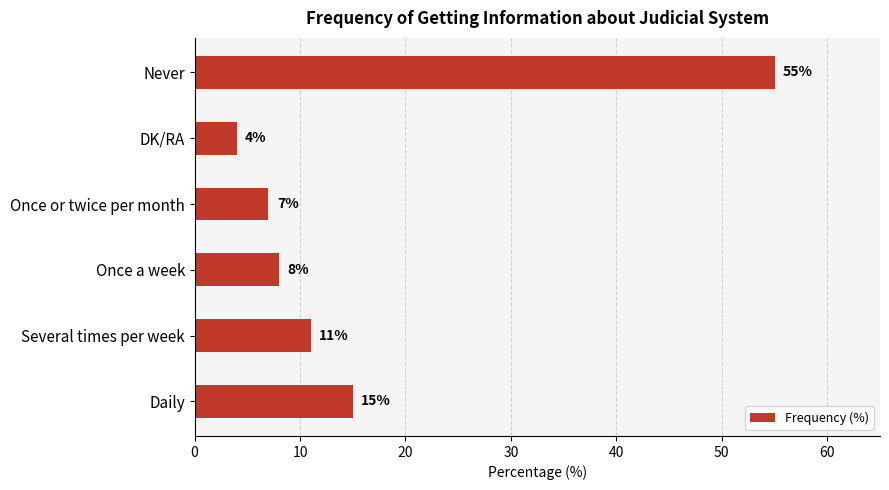

True or false: the data shows 18 at Never.

False